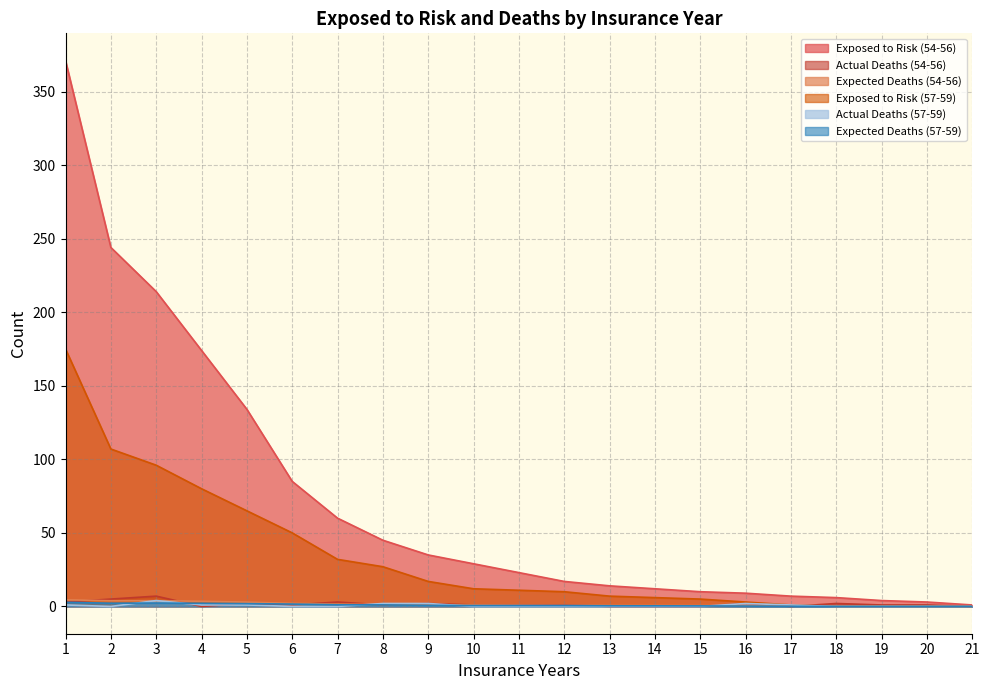

Between 10 and 18, which is larger?

10